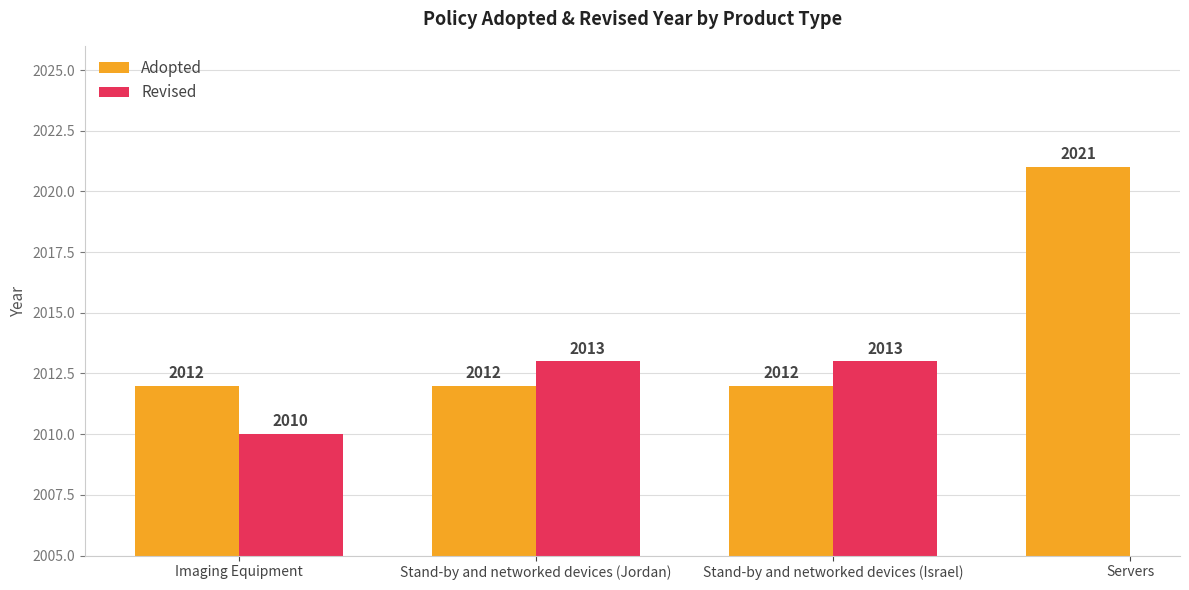

What is the difference between the second highest and minimum values in the Revised series?

3.0